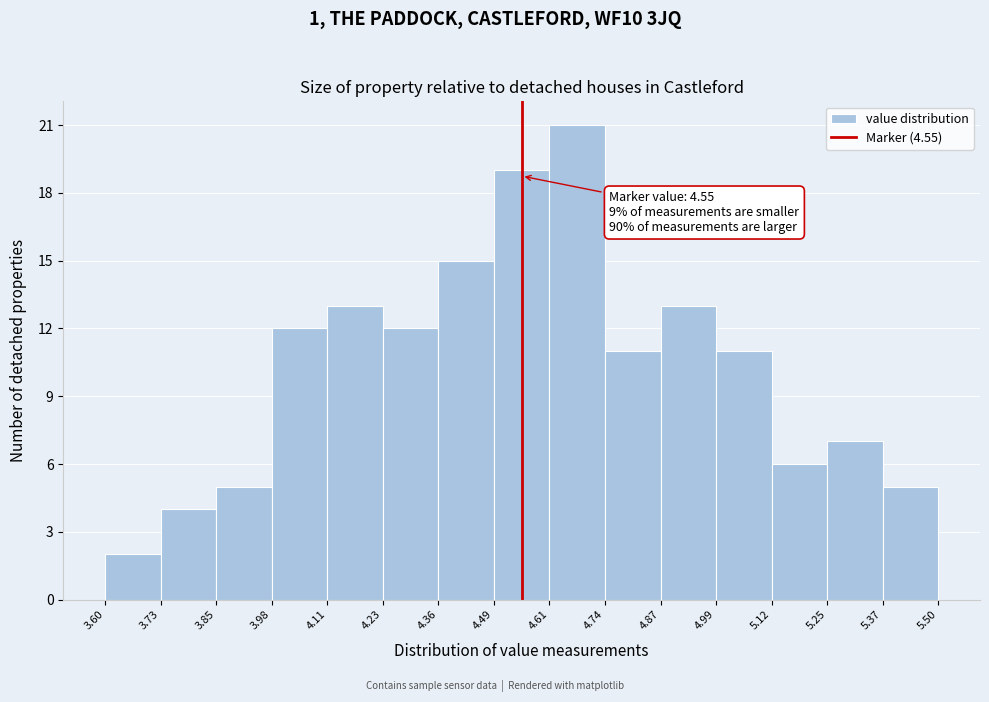

Over which range of the x-axis is the bar tallest?

4.61 to 4.74